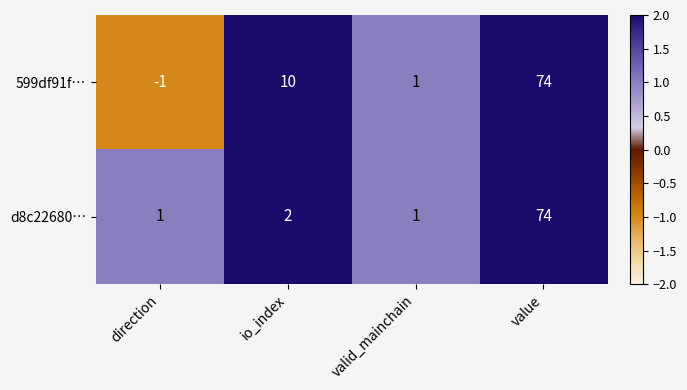

At which label is 599df91f… closest to 36?

io_index